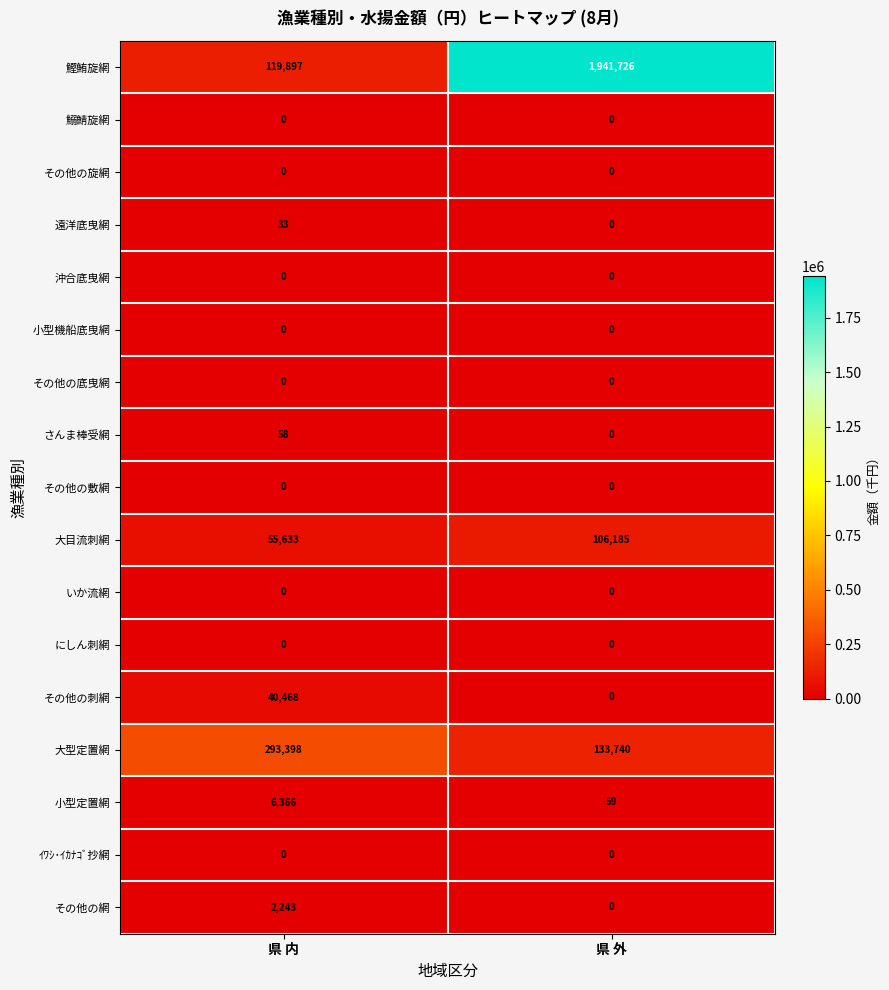

What is the sum of the その他の刺網 values at 県 内 and 県 外?

40468